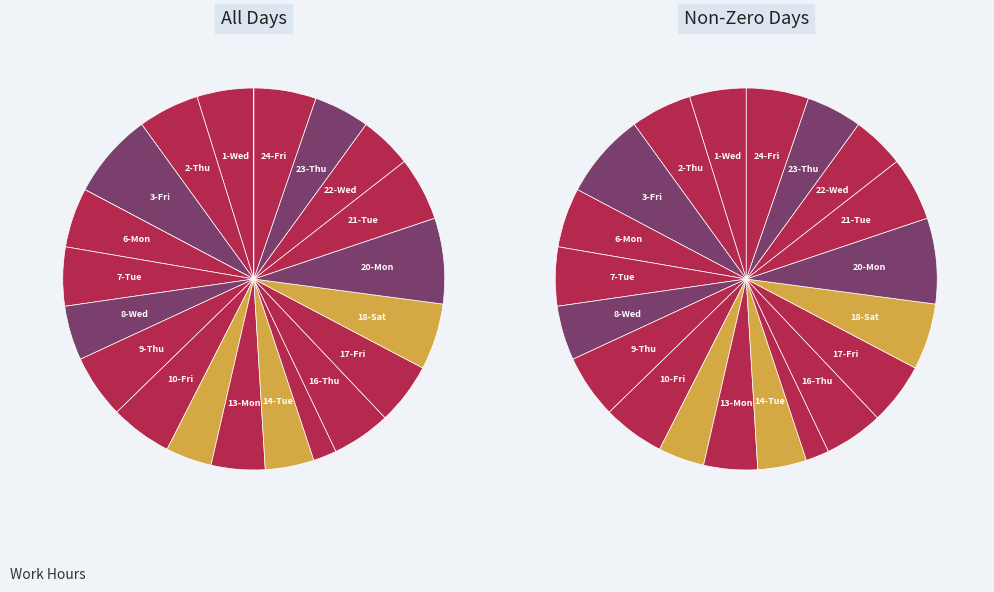

Rank the categories by value from highest to lowest.

3-Fri, 20-Mon, 18-Sat, 21-Tue, 9-Thu, 24-Fri, 10-Fri, 17-Fri, 2-Thu, 6-Mon, 7-Tue, 16-Thu, 1-Wed, 23-Thu, 8-Wed, 13-Mon, 22-Wed, 14-Tue, 11-Sat, 15-Wed, 4-Sat, 25-Sat, 27-Mon